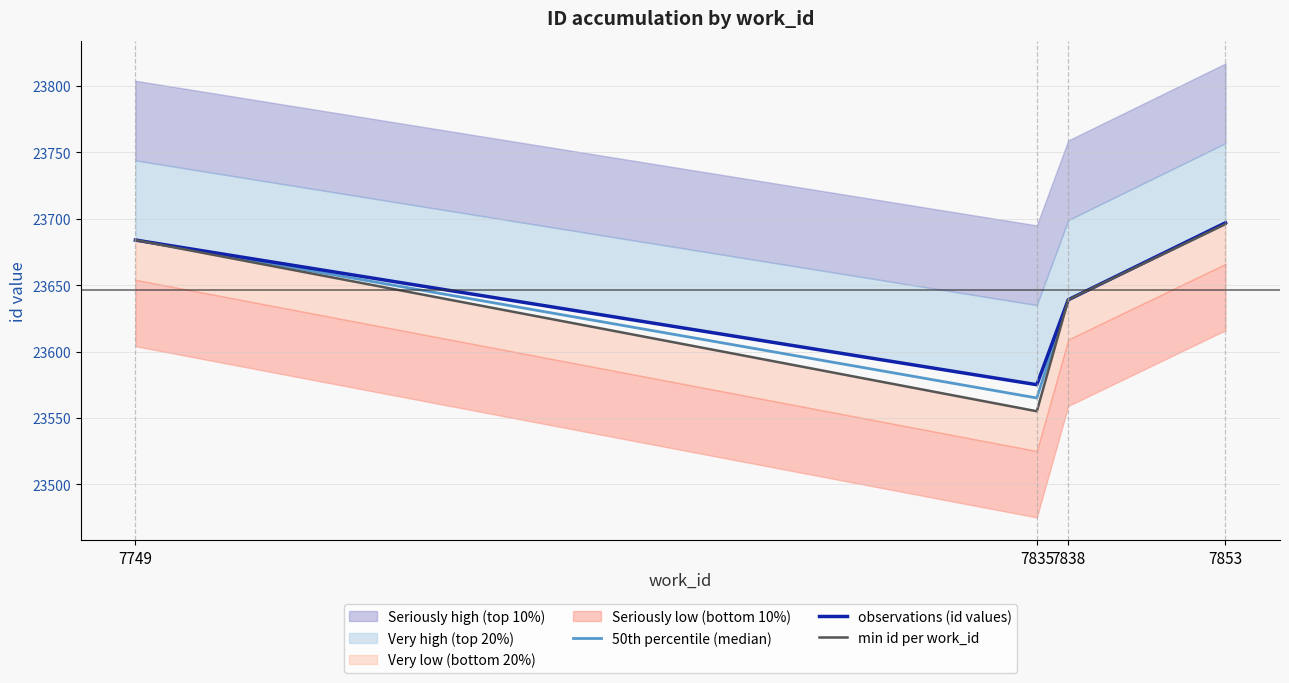

Is this an area chart (filled region under the line)?

No